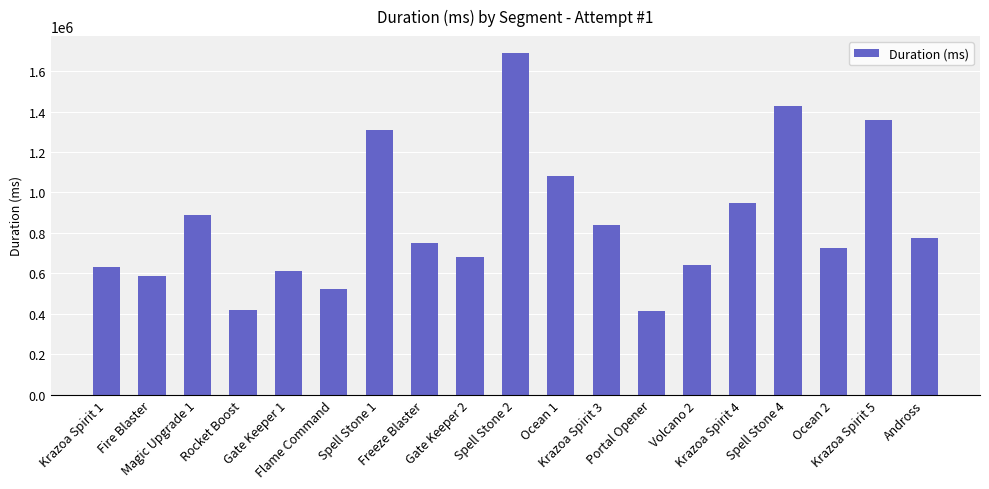

The chart shows a value of 1075006 at Ocean 2. True or false?

False